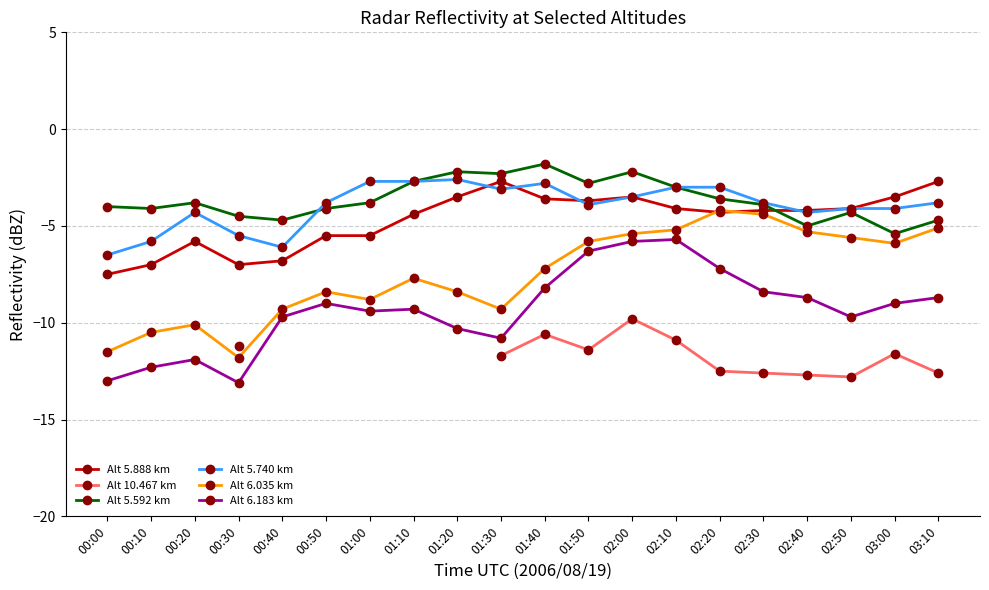

What is the smallest value displayed?

-13.1